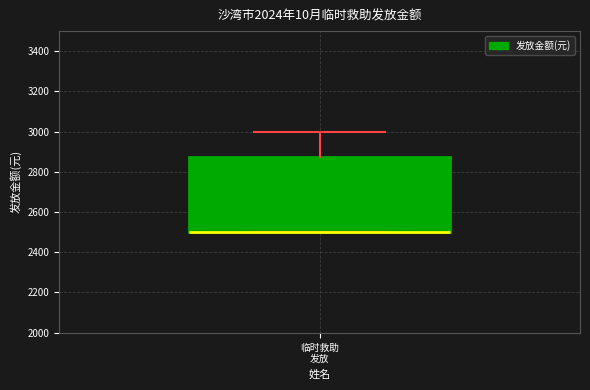

Transcribe this box plot: give where the median line is, the range the box spans, and where the two whiskers end, as read against the y-axis. The values are not printed on the chart, so give them approximately, as read against the axis.

median 2500 (drawn on the box's lower edge), box 2500 to 2880, whiskers 2500 to 3000